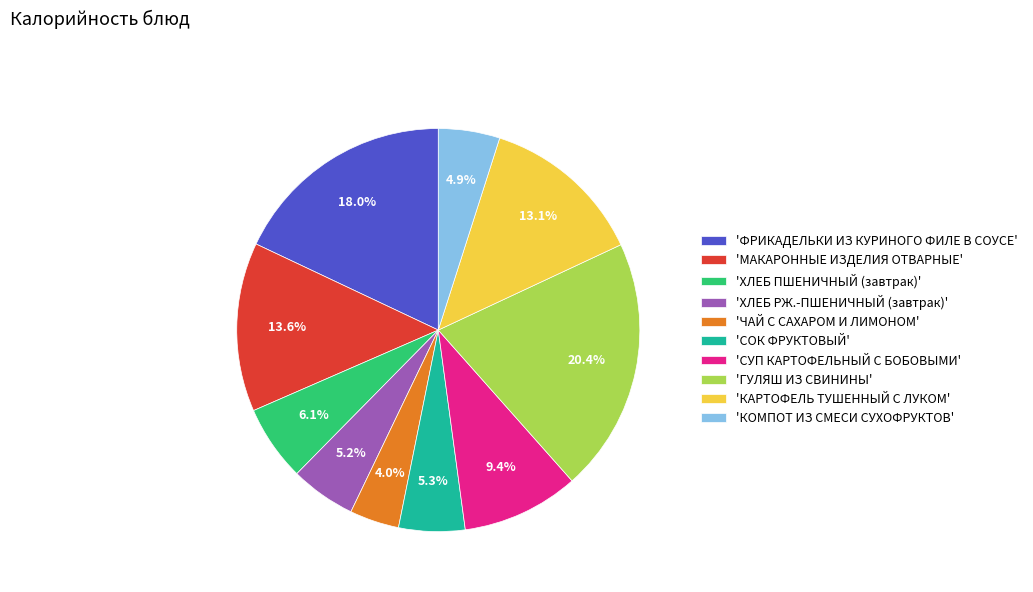

How many slices are in this pie chart?

10